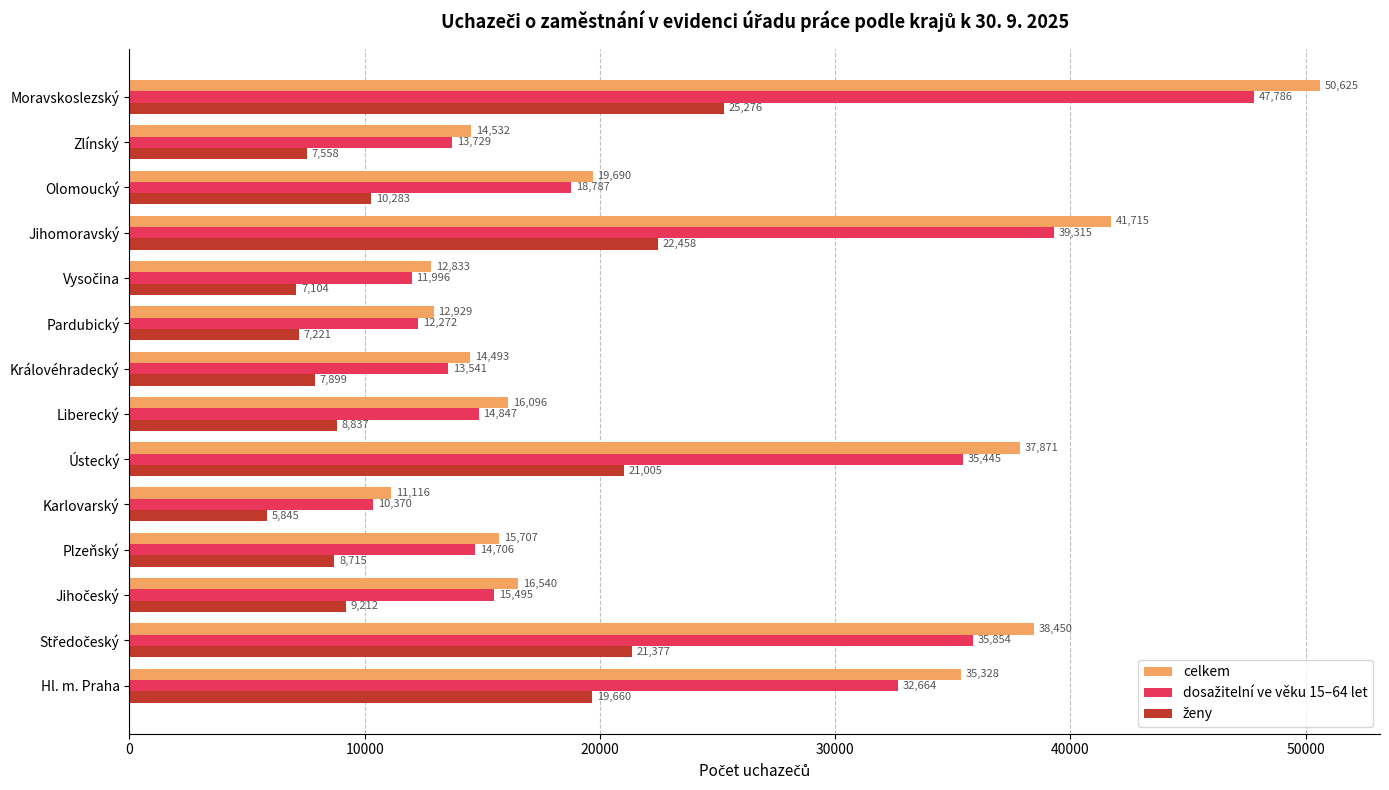

How many distinct data groups are displayed?

3